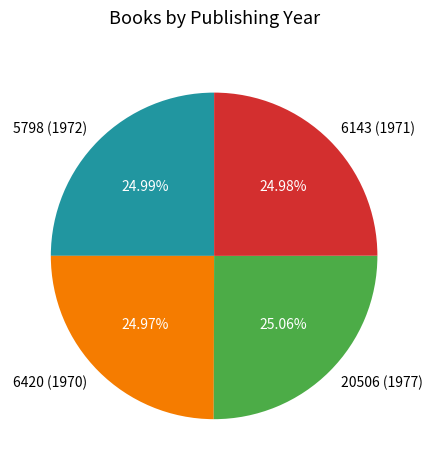

Is there any slice that represents more than half of the pie?

No